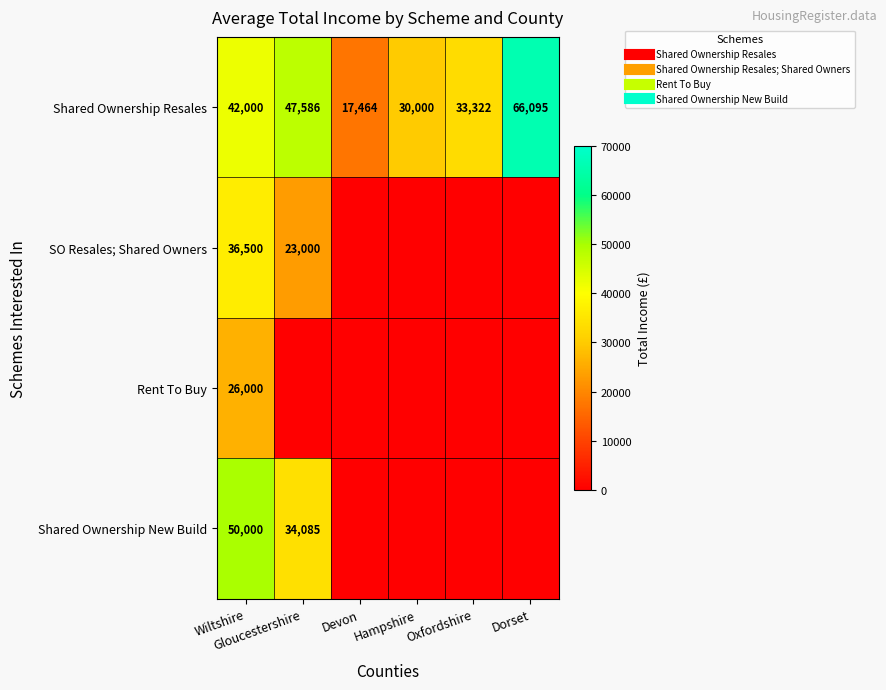

What is the maximum value shown in the chart?

66095